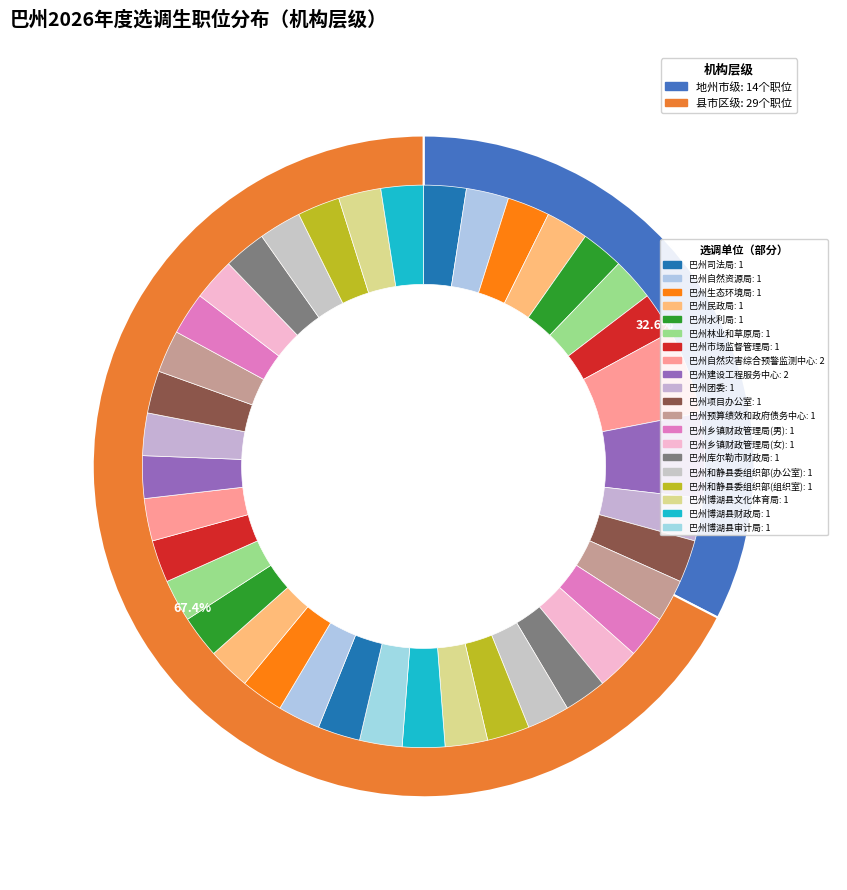

Is the sum of 地州市级 and 县市区级 greater than half?

Yes